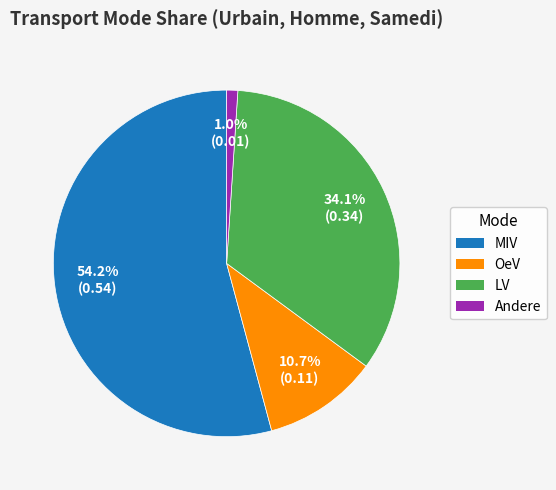

What is the total percentage of MIV and OeV?

64.9%